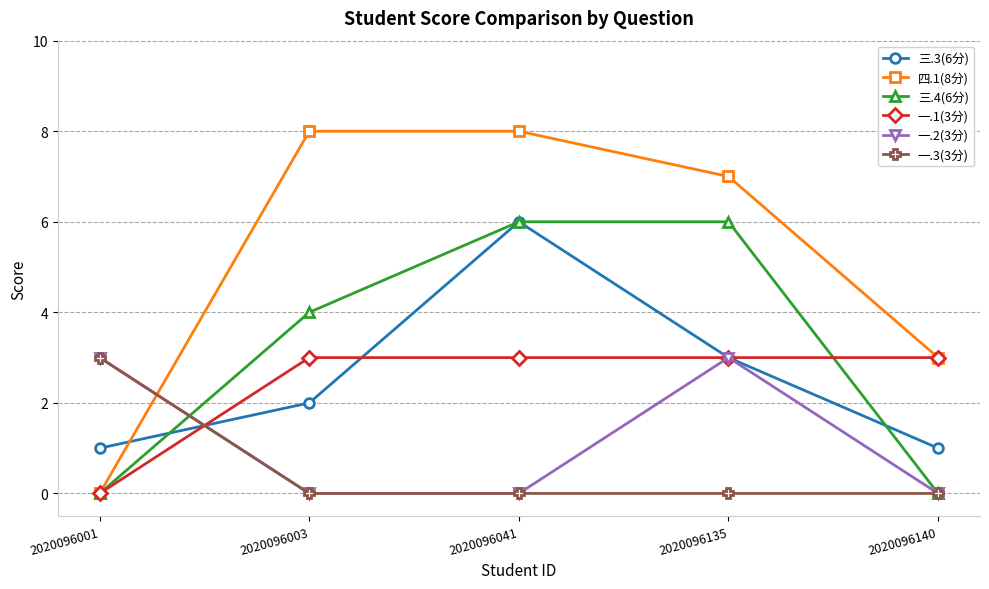

The value of 一.1(3分) at 2020096041 is 5. True or false?

False